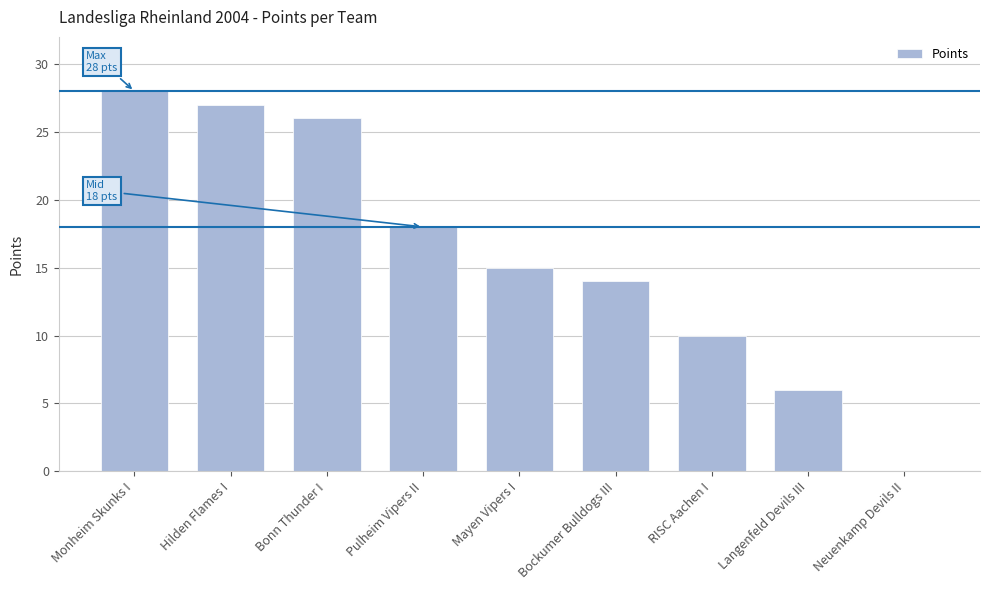

True or false: the data shows 8 at Langenfeld Devils III.

False